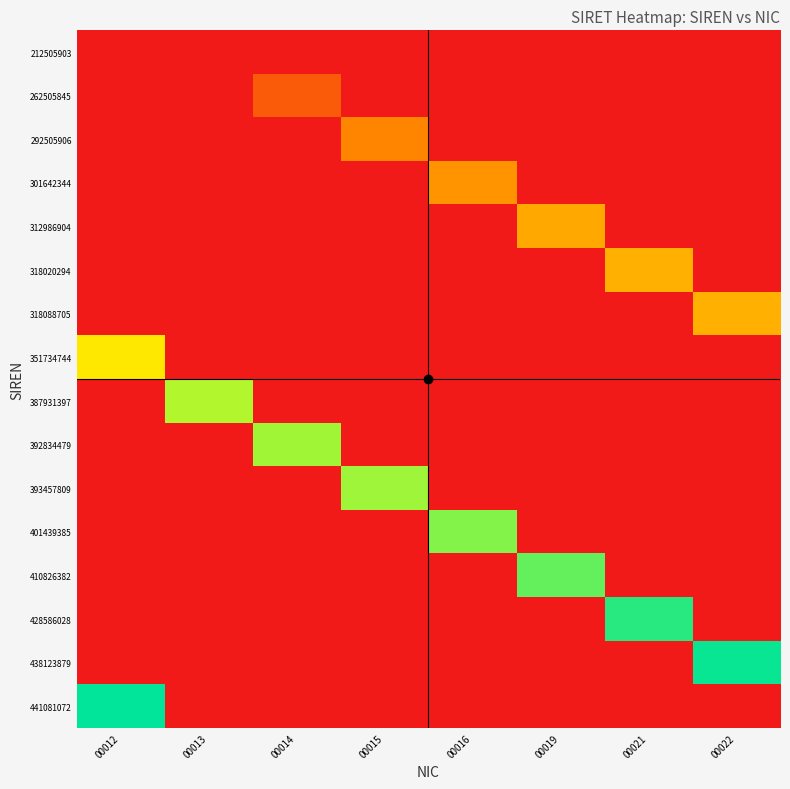

The value of 428586028 at 00012 is 0. True or false?

True